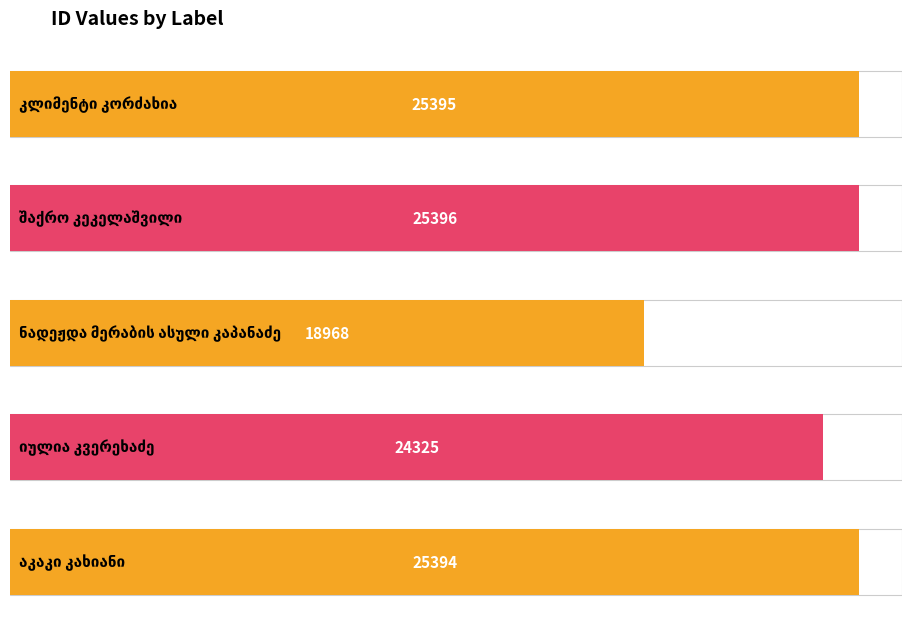

How many values are below 25394?

2